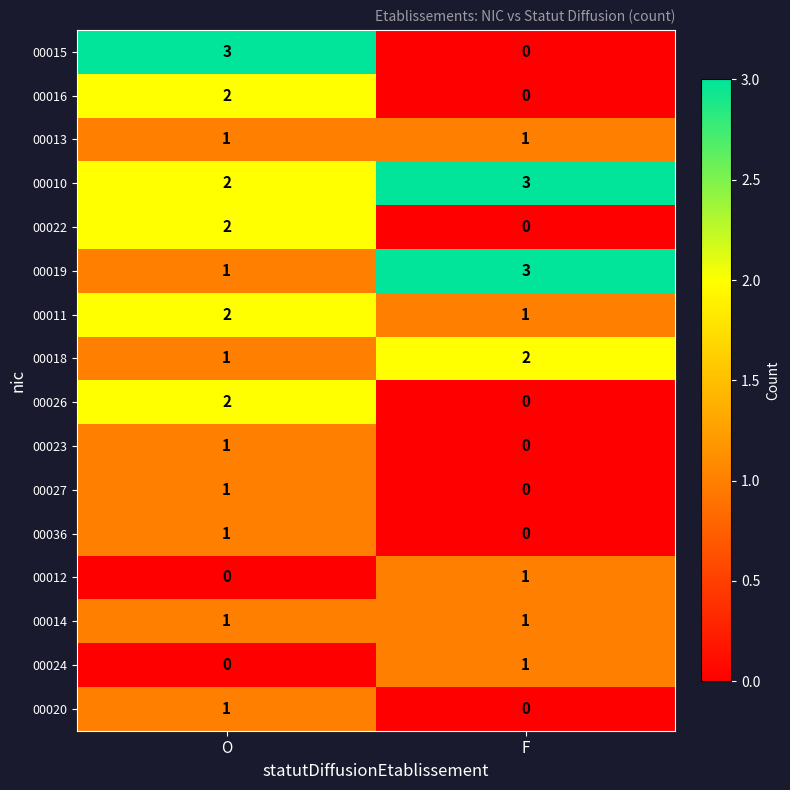

What is the difference between the 00015 values at O and F?

3